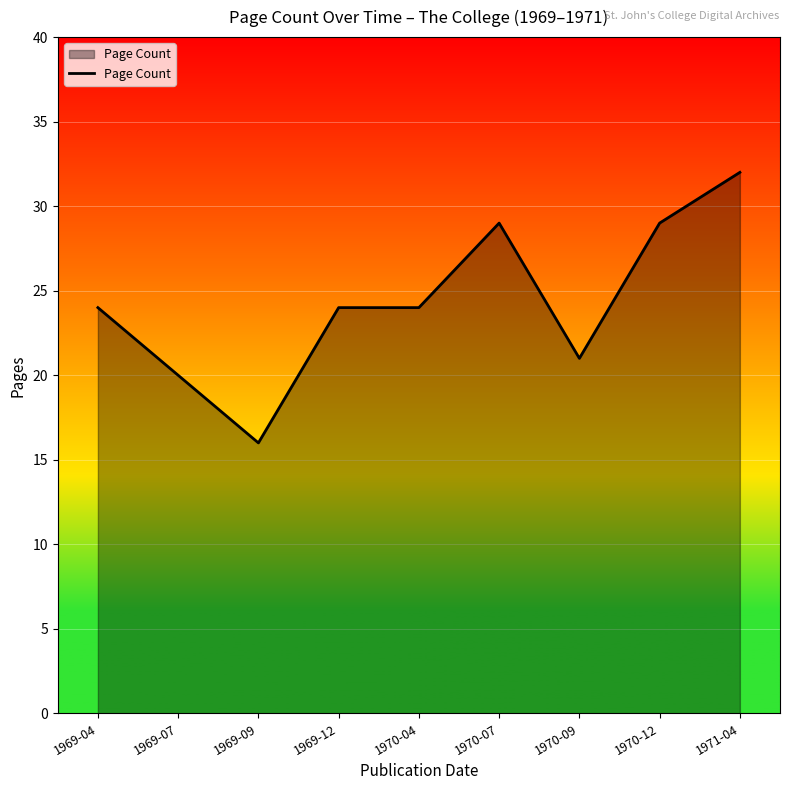

Which category has the highest value across all series?

1971-04